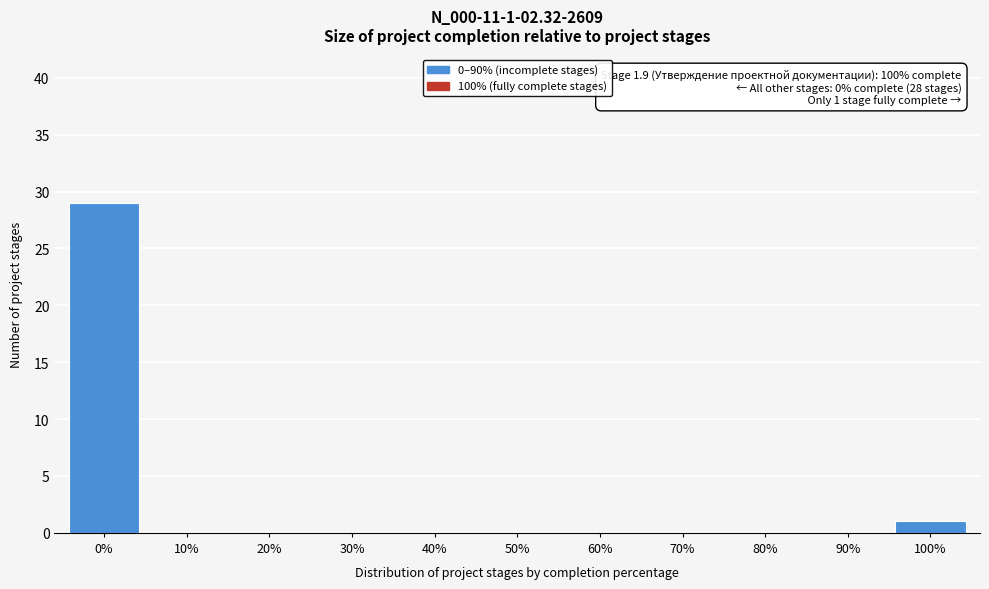

Reading left to right, list all the values displayed in this chart.

0%=29	10%=0	20%=0	30%=0	40%=0	50%=0	60%=0	70%=0	80%=0	90%=0	100%=1